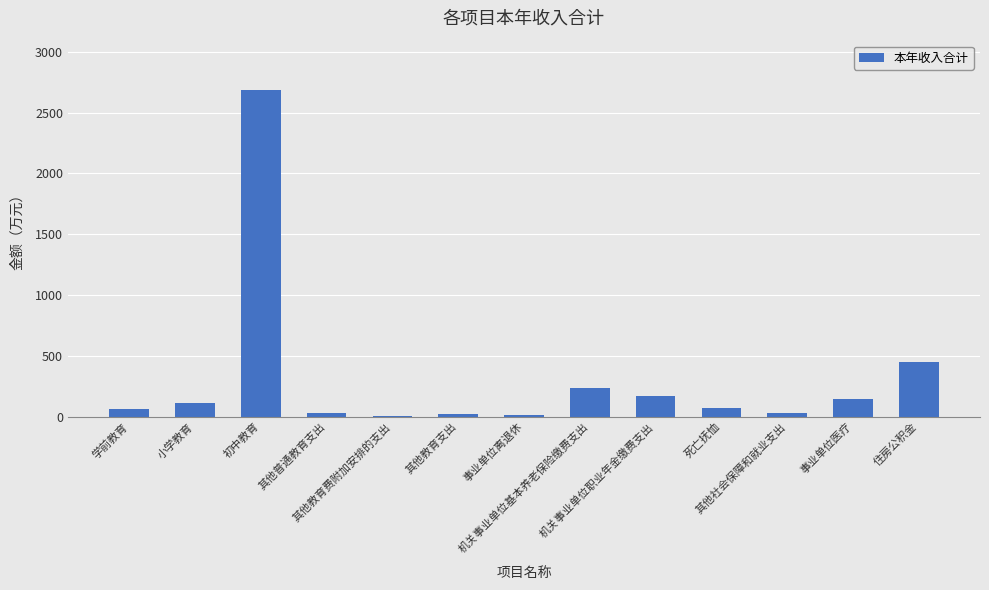

At which label does the data first exceed 69?

小学教育